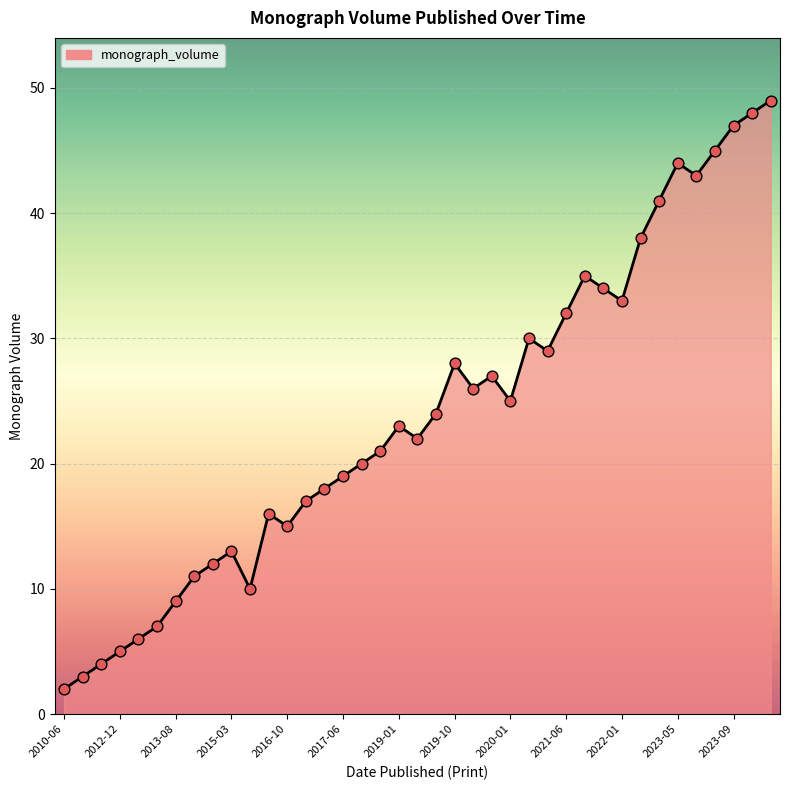

What is the difference between the maximum and minimum values?

47